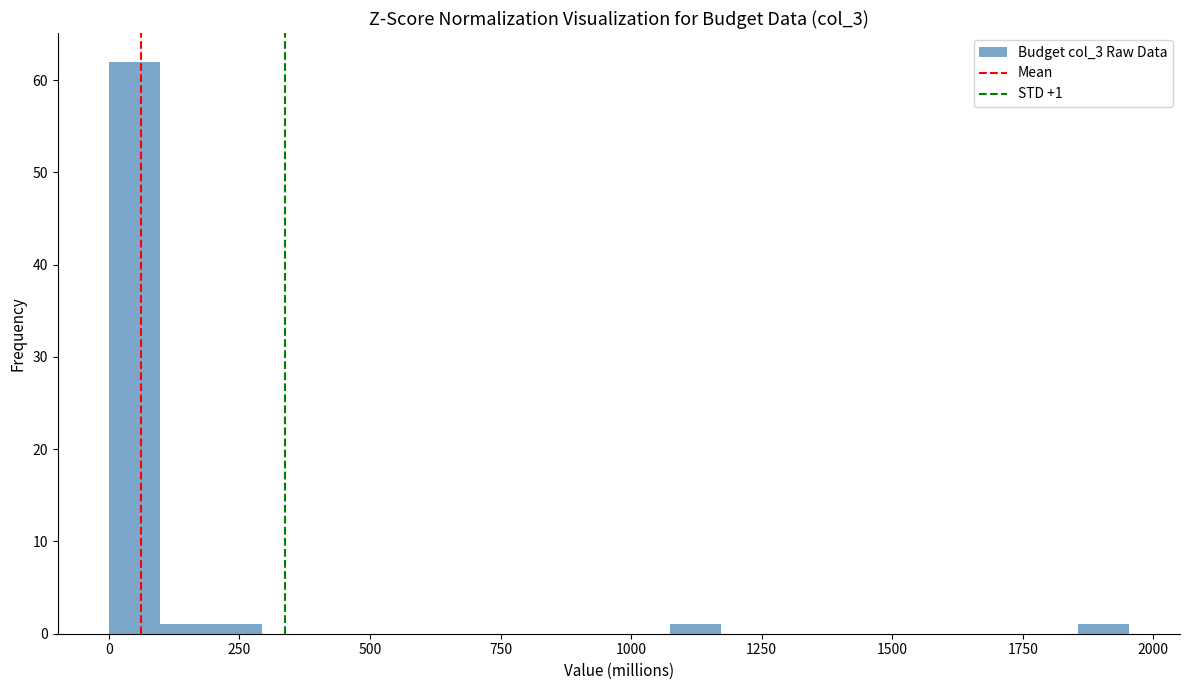

Around what value on the x-axis is the tallest bar? Give the approximate position of its centre, as read against the axis.

50